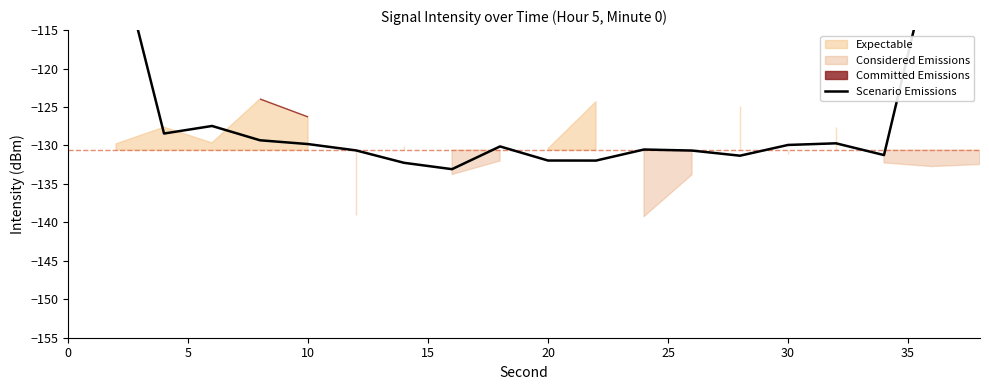

How many data points are less than -129?

14